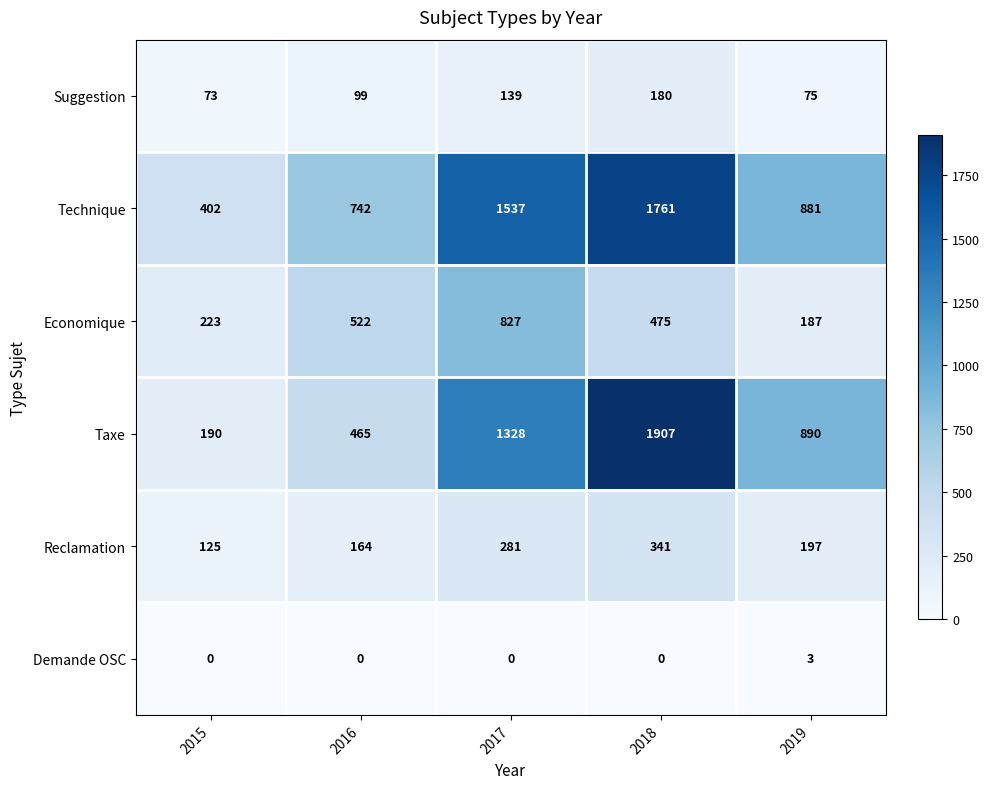

At which category is the sum across all series the highest?

2018